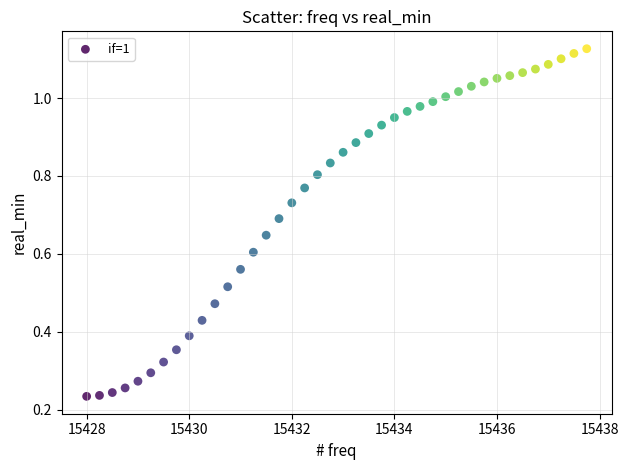

What is the range of X values (max minus min)?

9.8